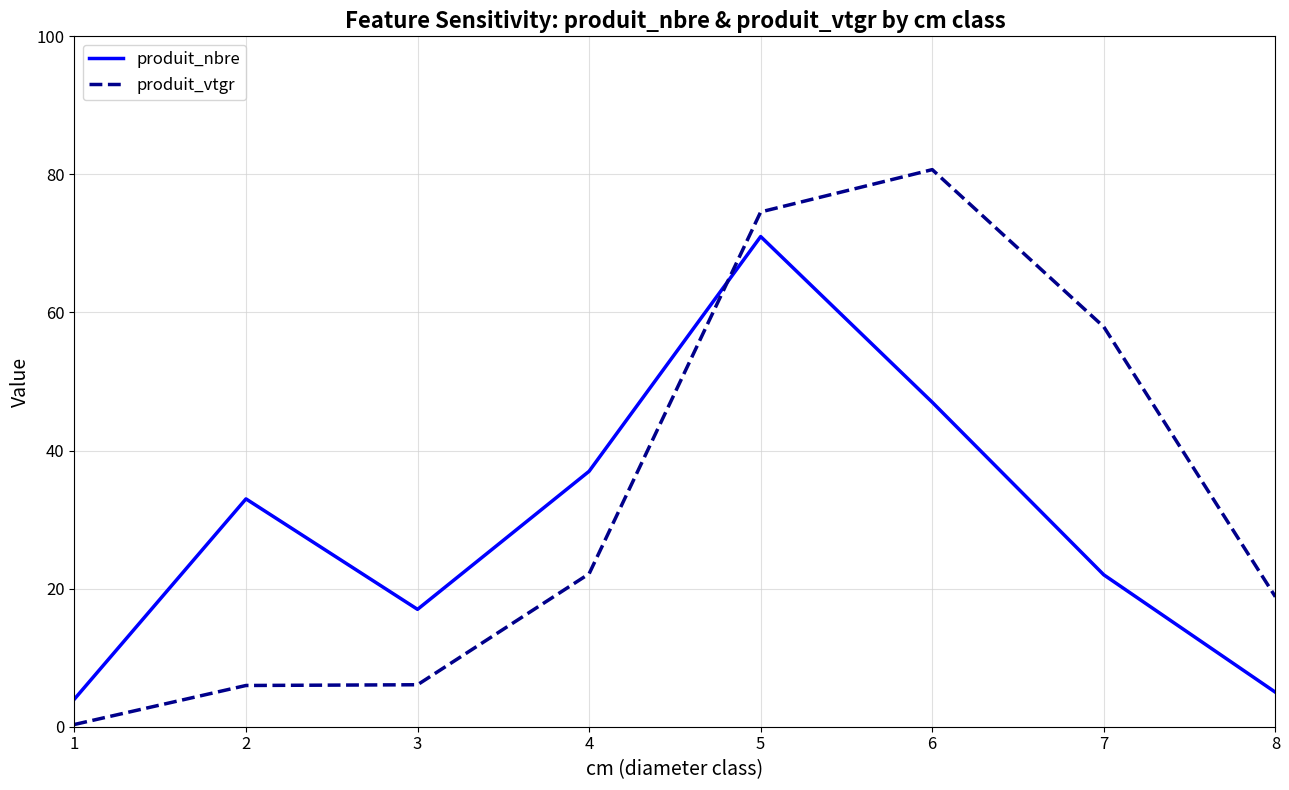

Is the value of produit_nbre at 8 greater than the value of produit_vtgr at 4?

No